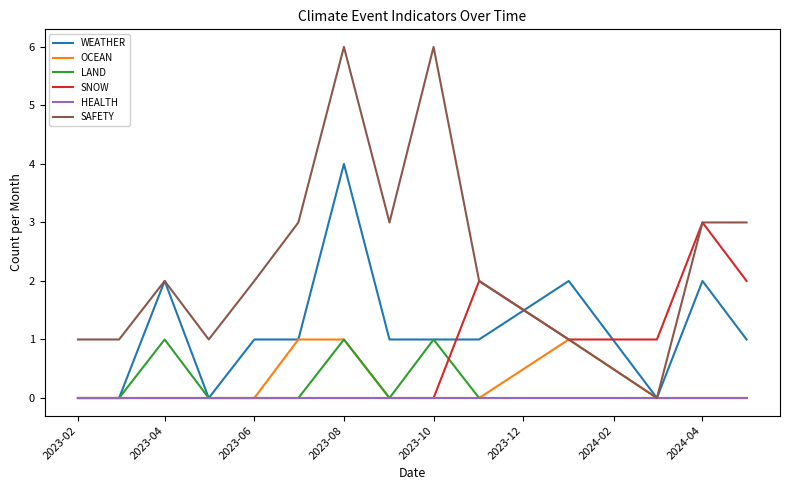

What are all the series names shown in the legend?

WEATHER, OCEAN, LAND, SNOW, HEALTH, SAFETY